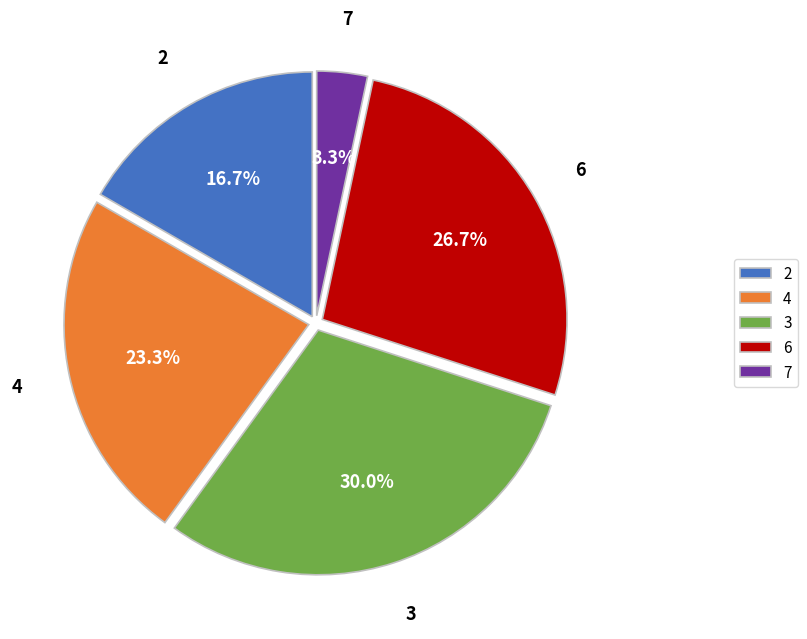

Which slice is the largest?

3